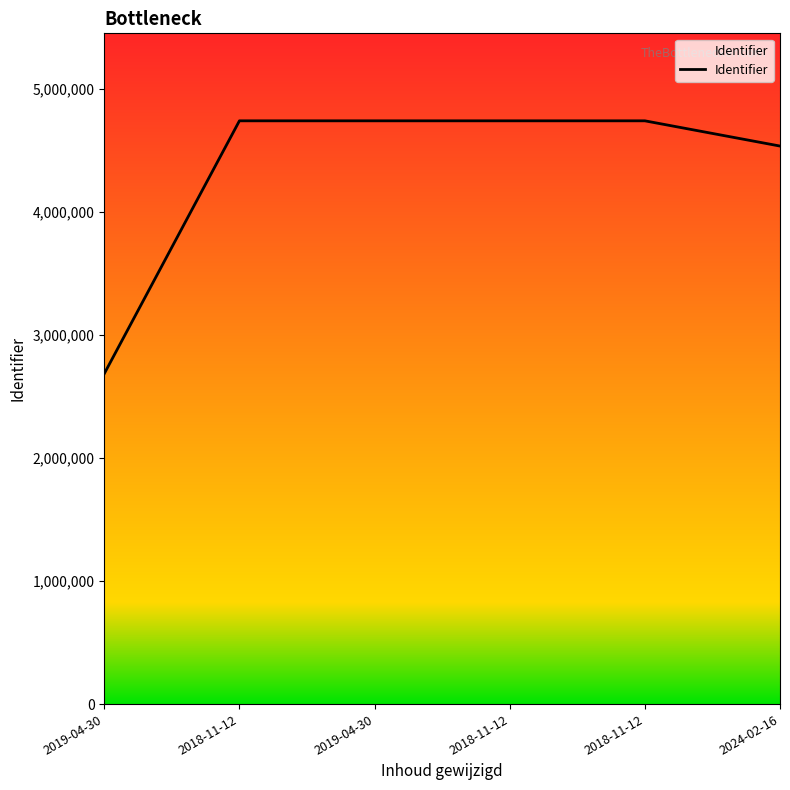

Count the number of categories in the chart.

6